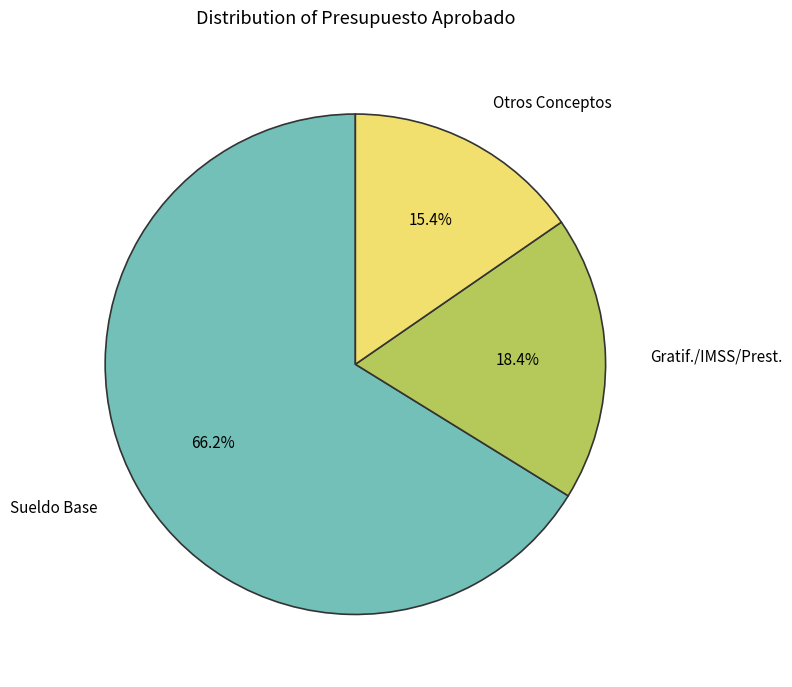

Which category has the biggest portion of the pie?

Sueldo Base